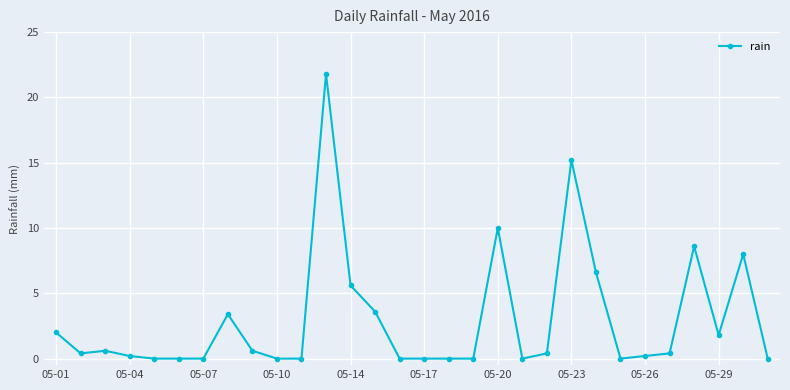

Reading left to right, list all the values displayed in this chart.

2.0	0.4	0.6	0.2	0.0	0.0	0.0	3.4	0.6	0.0	0.0	21.8	5.6	3.6	0.0	0.0	0.0	0.0	10.0	0.0	0.4	15.2	6.6	0.0	0.2	0.4	8.6	1.8	8.0	0.0